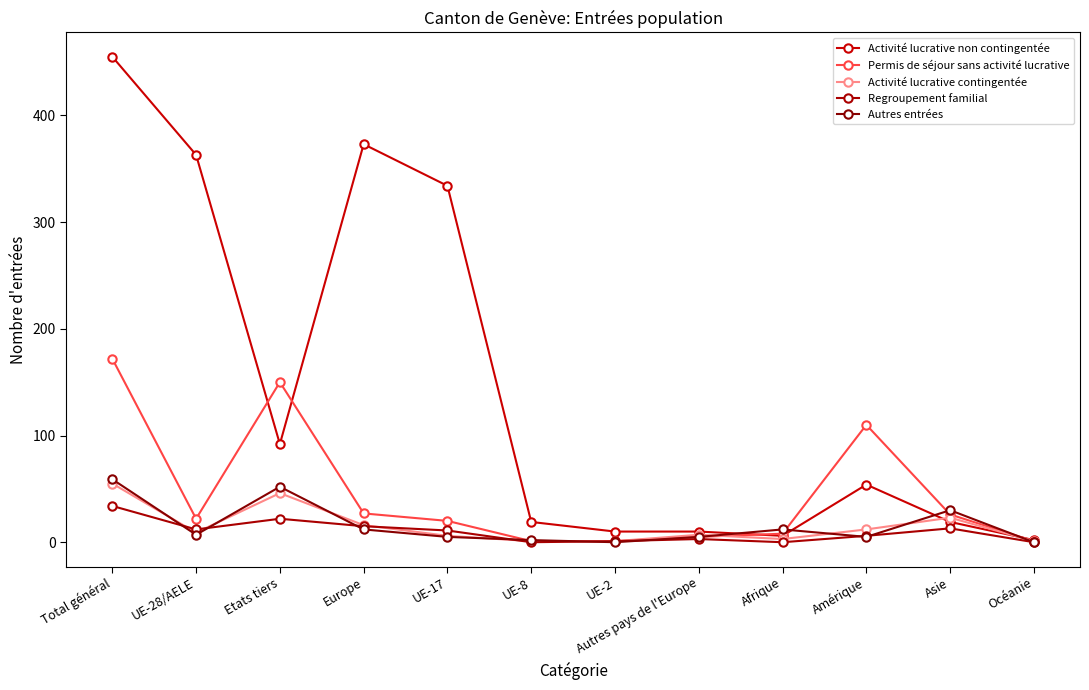

The value of Regroupement familial at Asie is 8. True or false?

False